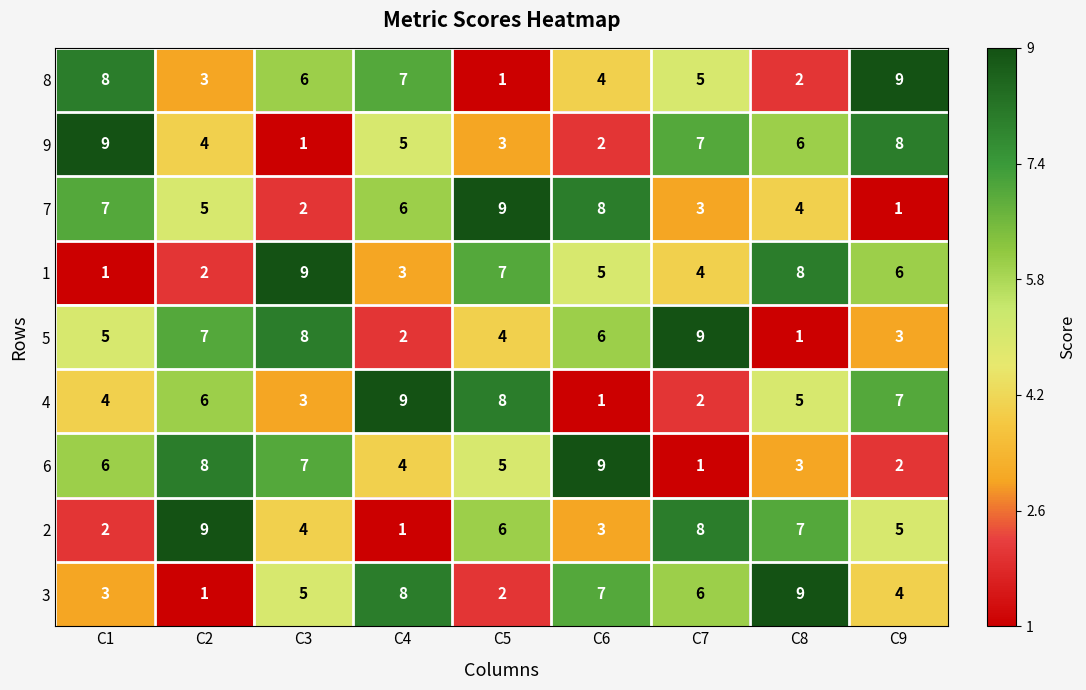

How many distinct data groups are displayed?

9